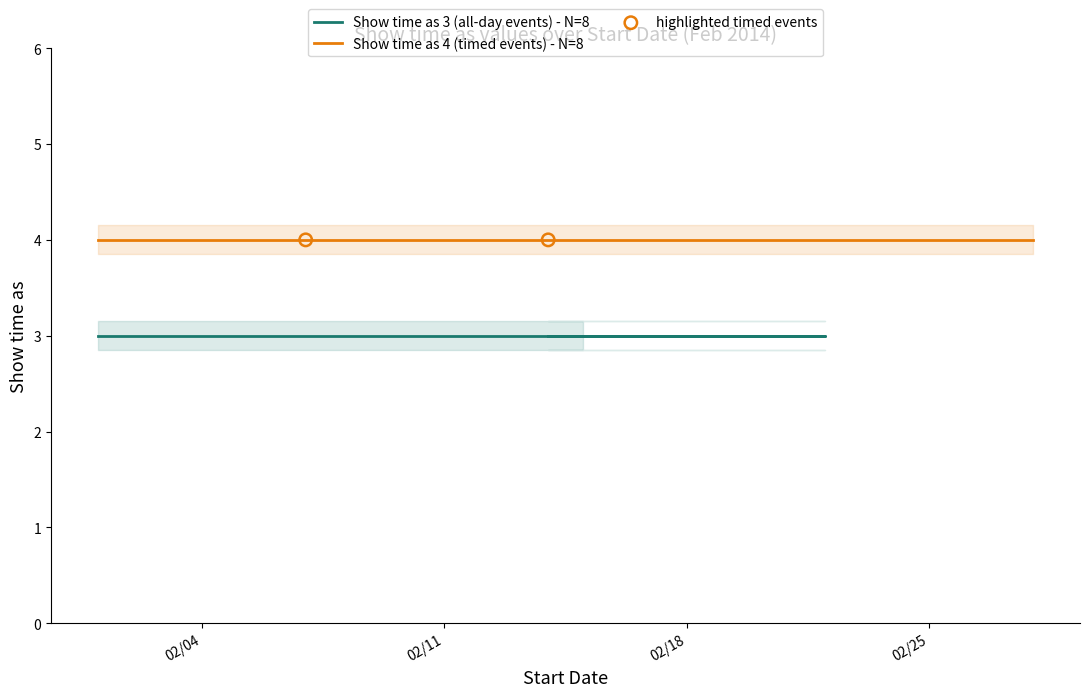

Which series reaches the minimum Y coordinate?

Show time as (all-day, value=3)